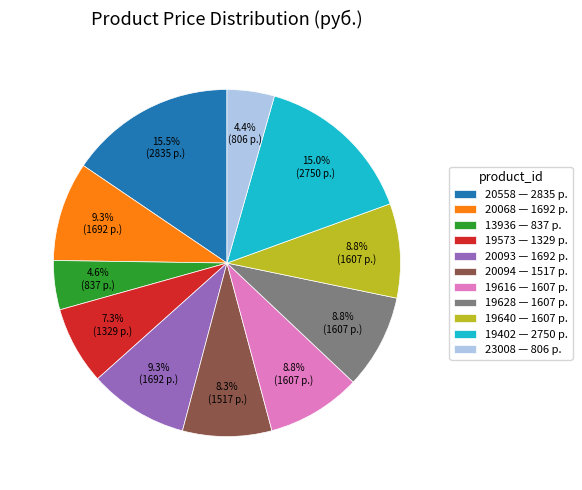

Count the number of slices in the pie.

11